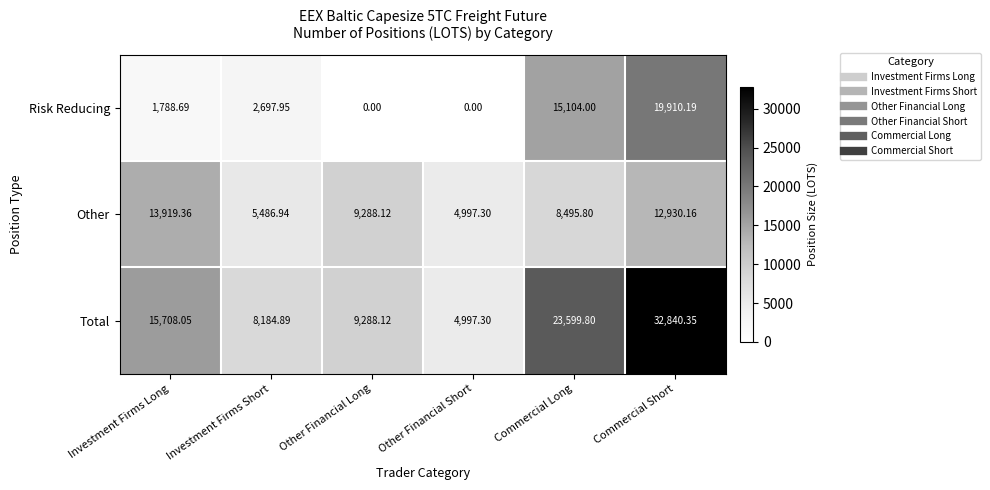

Rank the series by their average value, from highest to lowest.

Total, Other, Risk Reducing